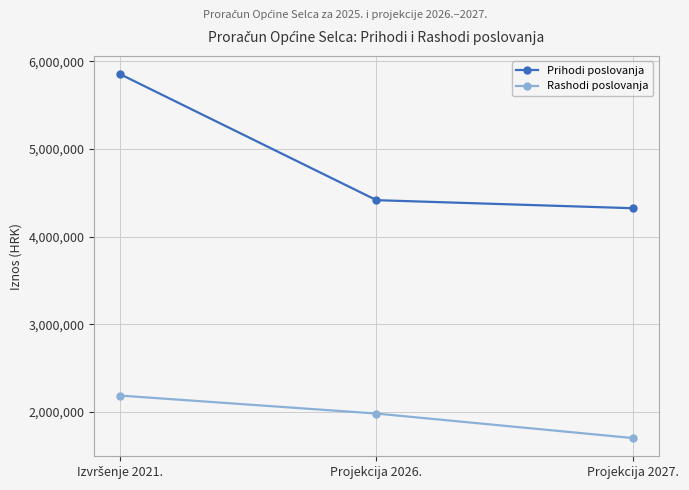

True or false: Rashodi poslovanja has a value of 1700550 at Projekcija 2027..

True